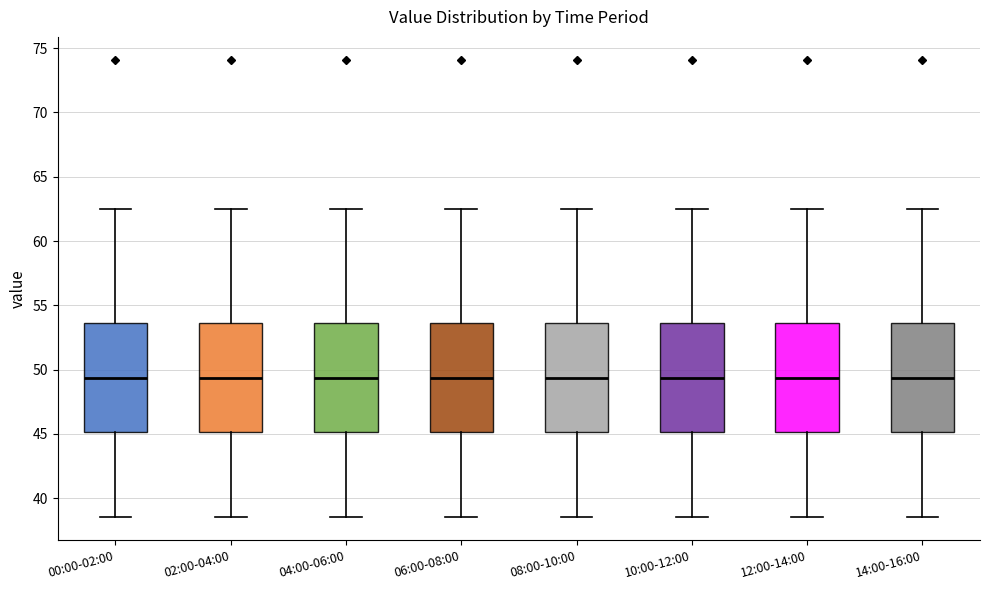

Reading left to right, transcribe this box plot: for each box, give where its median line is, the range the box spans, and where its two whiskers end, as read against the y-axis. The values are not printed on the chart, so give them approximately, as read against the axis.

00:00-02:00: median 49.5, box 45.0 to 53.5, whiskers 38.5 to 62.5
02:00-04:00: median 49.5, box 45.0 to 53.5, whiskers 38.5 to 62.5
04:00-06:00: median 49.5, box 45.0 to 53.5, whiskers 38.5 to 62.5
06:00-08:00: median 49.5, box 45.0 to 53.5, whiskers 38.5 to 62.5
08:00-10:00: median 49.5, box 45.0 to 53.5, whiskers 38.5 to 62.5
10:00-12:00: median 49.5, box 45.0 to 53.5, whiskers 38.5 to 62.5
12:00-14:00: median 49.5, box 45.0 to 53.5, whiskers 38.5 to 62.5
14:00-16:00: median 49.5, box 45.0 to 53.5, whiskers 38.5 to 62.5